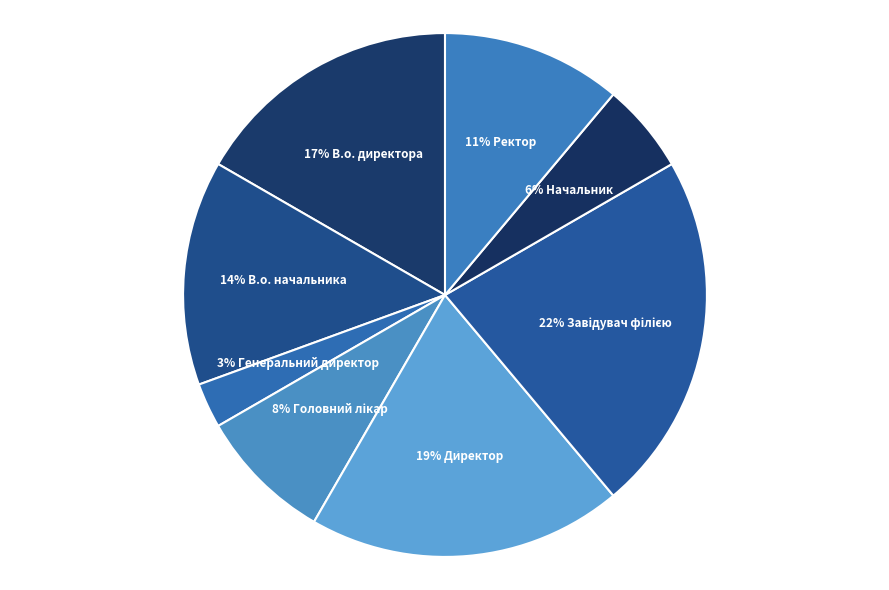

To the nearest percent, what percentage of the pie is Директор?

19%